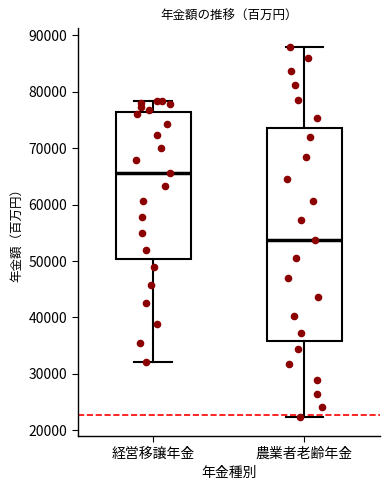

Reading left to right, read every box against the y-axis: the position of its median line, the range the box covers, and the ends of its whiskers. The values are not printed on the chart, so give them approximately, as read against the axis.

経営移譲年金: median 66000, box 50000 to 76000, whiskers 32000 to 78000
農業者老齢年金: median 54000, box 36000 to 74000, whiskers 22000 to 88000